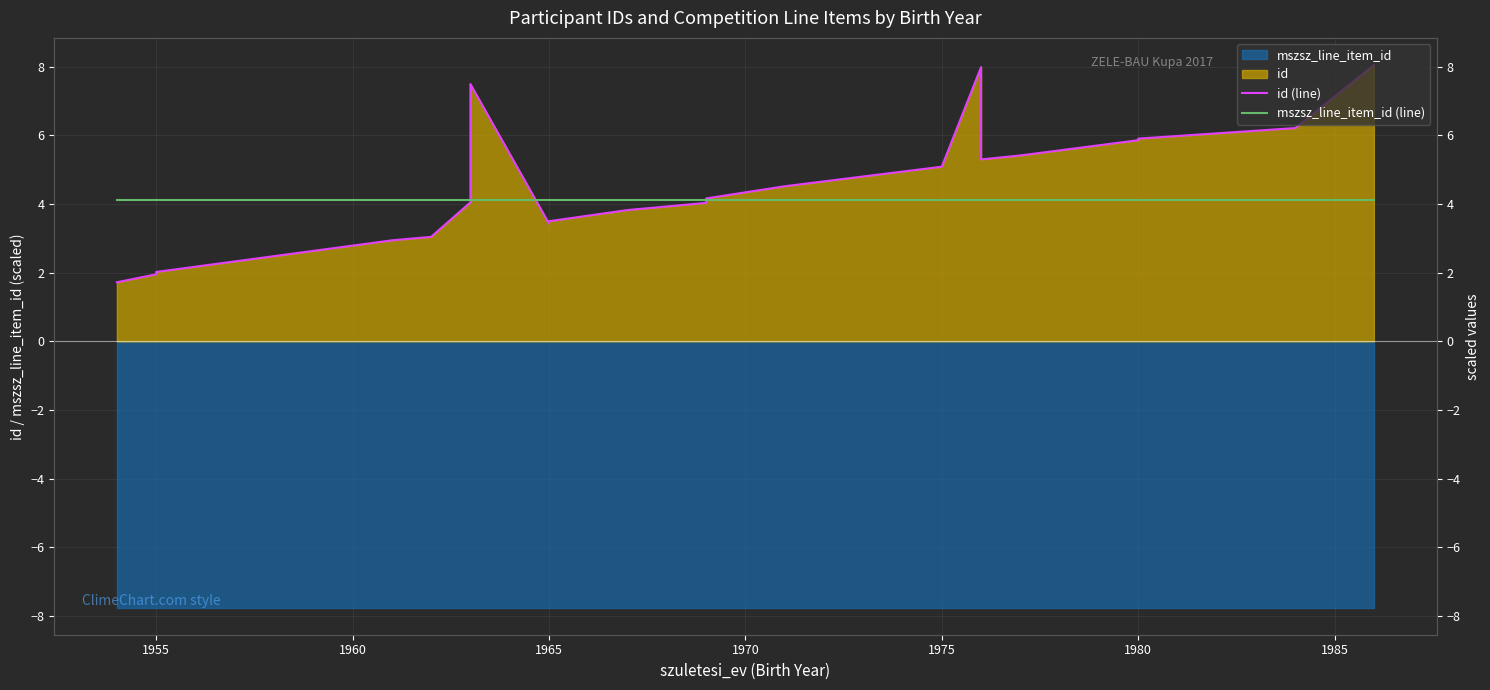

How many intersections are there between mszsz_line_item_id (line) and id (line)?

3